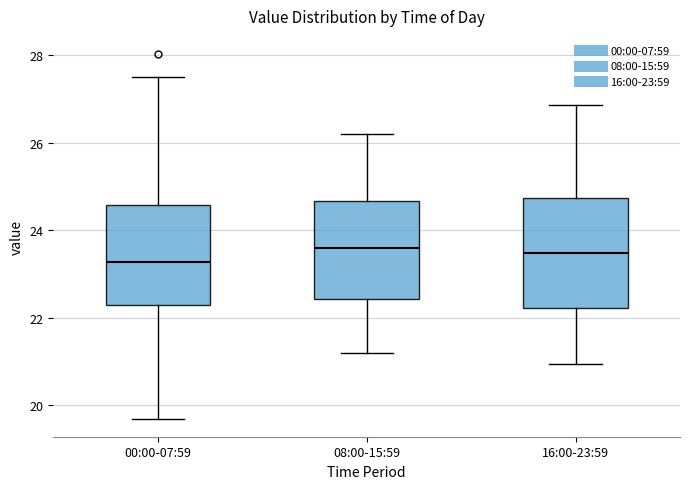

Where does the upper whisker of the box for 08:00-15:59 end on the y-axis? The values are not printed on the chart, so give them approximately, as read against the axis.

26.2